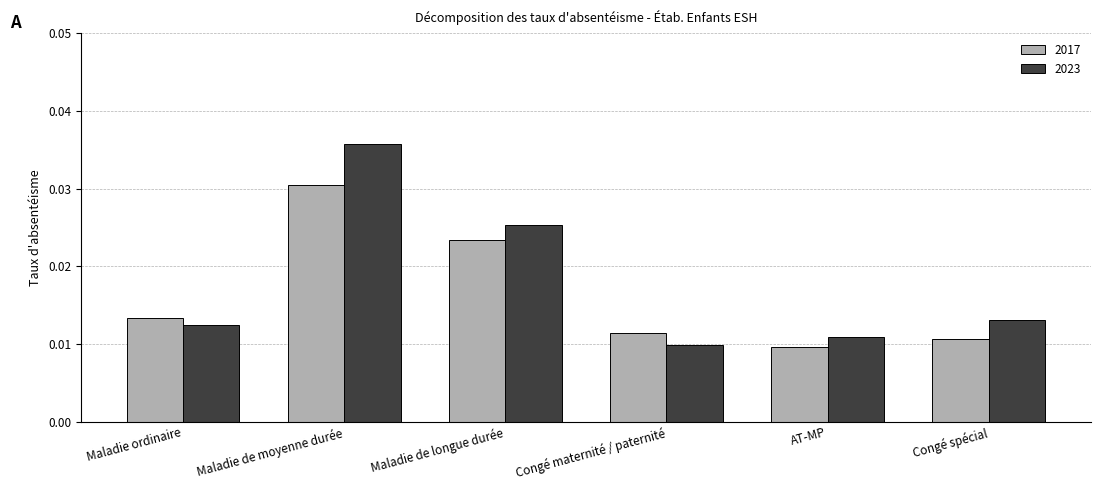

Which series has the widest spread of values?

2023